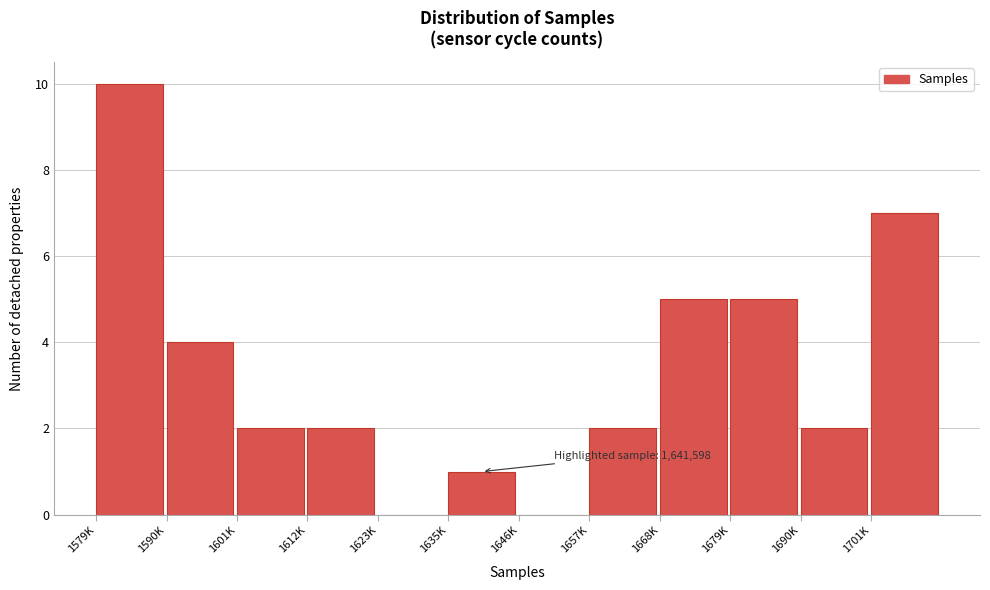

Reading left to right, extract all data points from this chart.

1579K=10	1590K=4	1601K=2	1612K=2	1623K=0	1635K=1	1646K=0	1657K=2	1668K=5	1679K=5	1690K=2	1701K=7